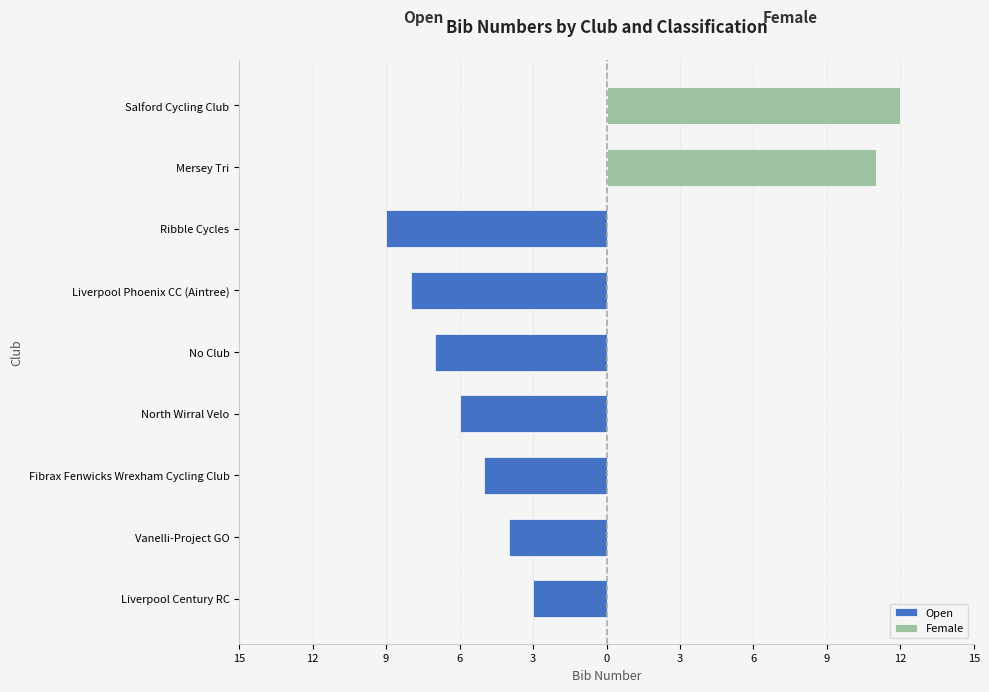

Are the bars horizontal?

Yes